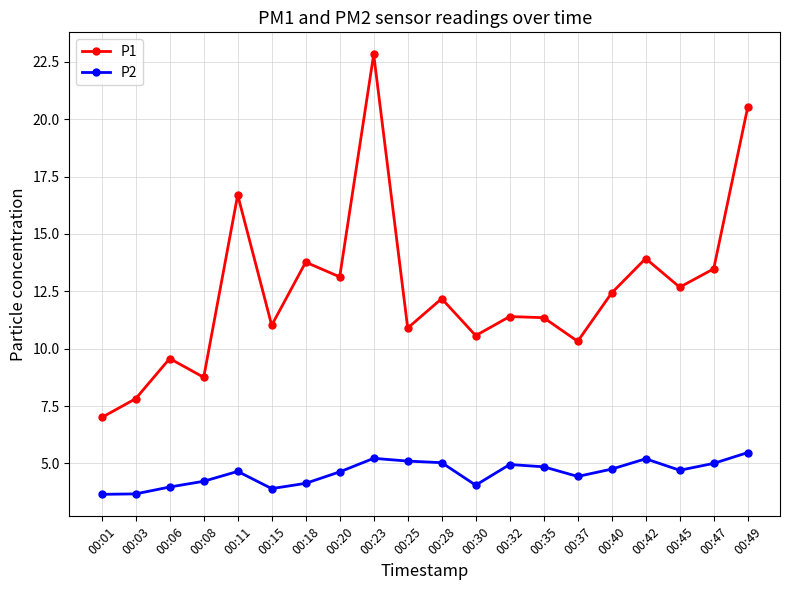

Which series has the largest total across all categories?

P1